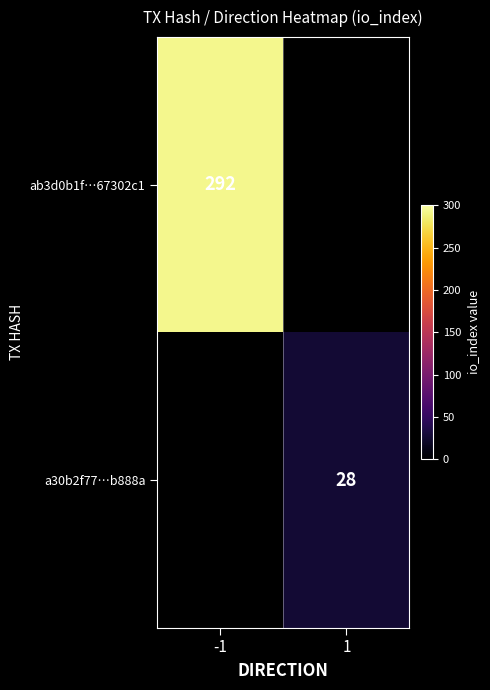

How many data points does each series have?

2